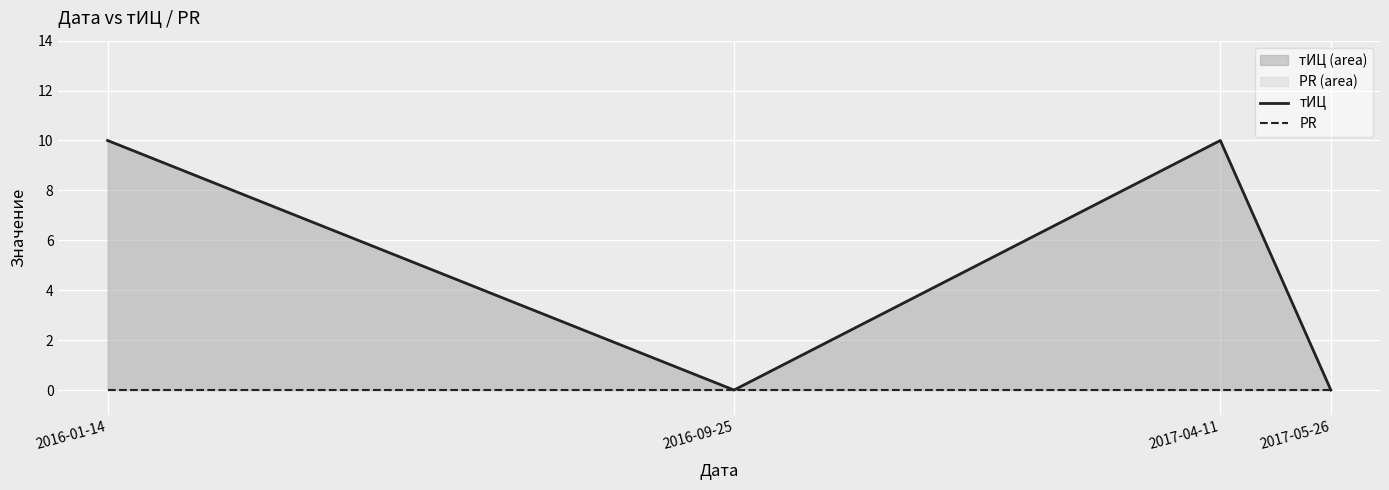

List the series in order of their peak value, highest first.

тИЦ, PR